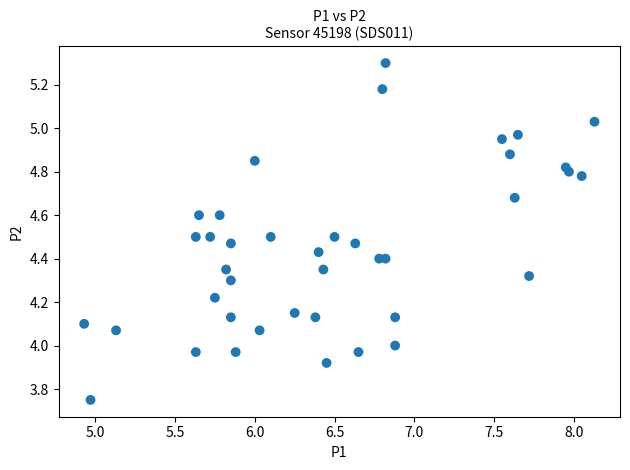

What is the range of X values (max minus min)?

3.2